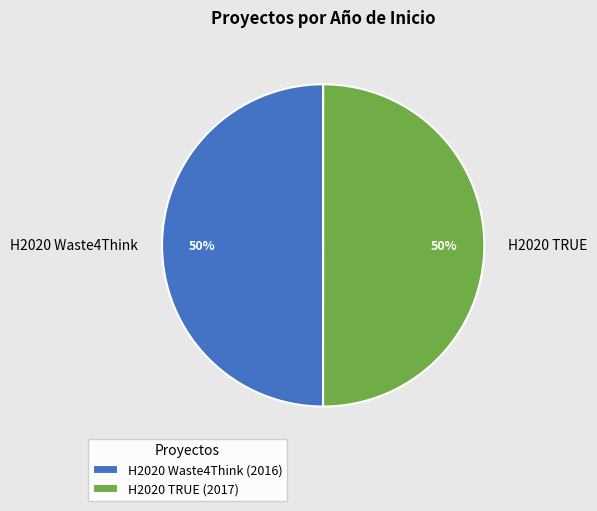

Do H2020 Waste4Think and H2020 TRUE together represent more than half of the pie?

Yes